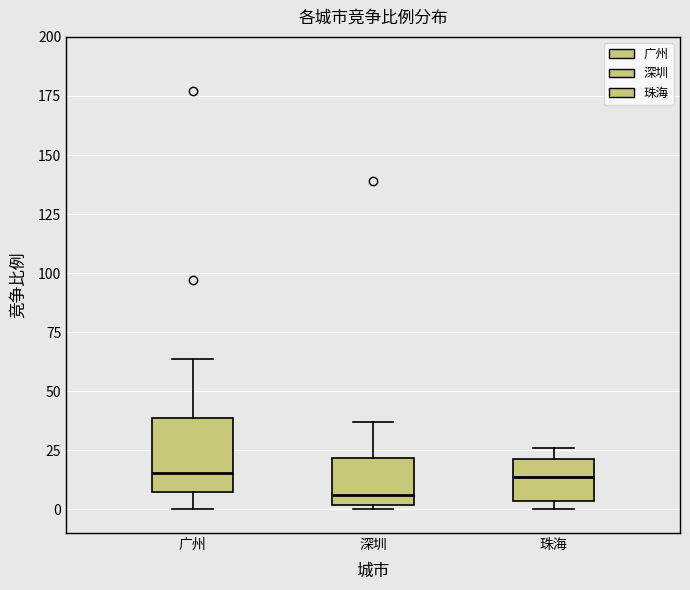

Where is the upper edge of the box for 深圳 on the y-axis? The values are not printed on the chart, so give them approximately, as read against the axis.

20